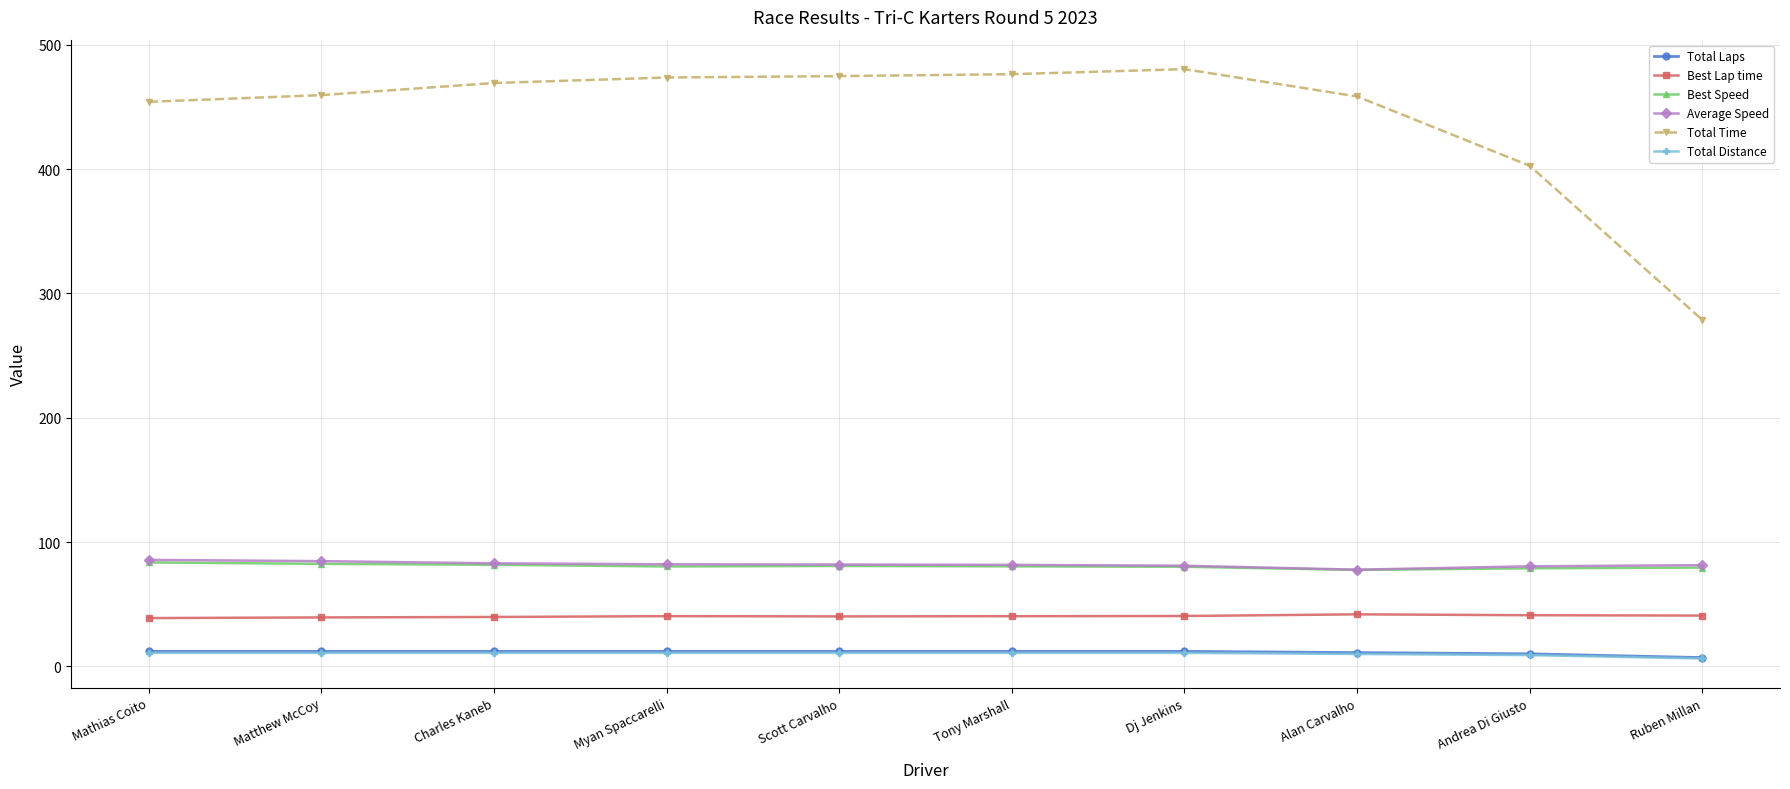

What is the maximum value shown in the chart?

480.5